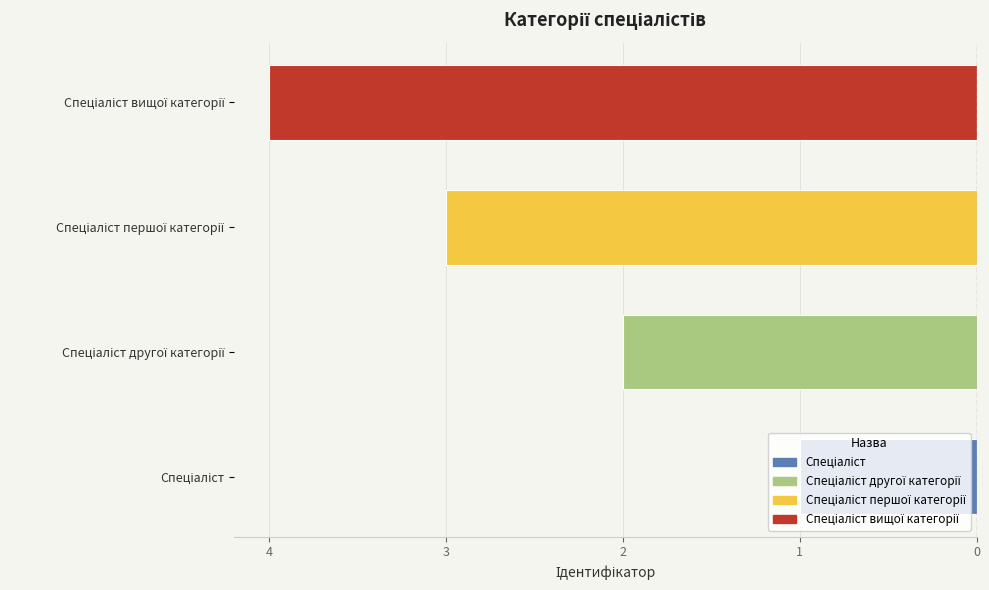

What is the difference between the maximum and second lowest values?

2